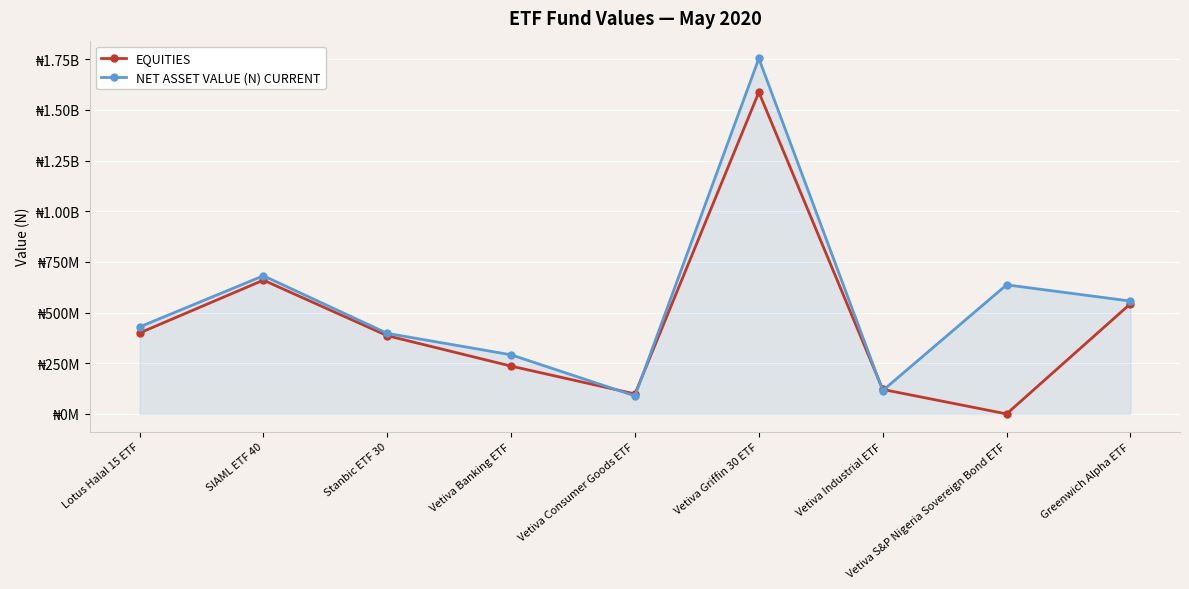

At which label does NET ASSET VALUE (N) CURRENT first exceed 429073724?

Lotus Halal 15 ETF